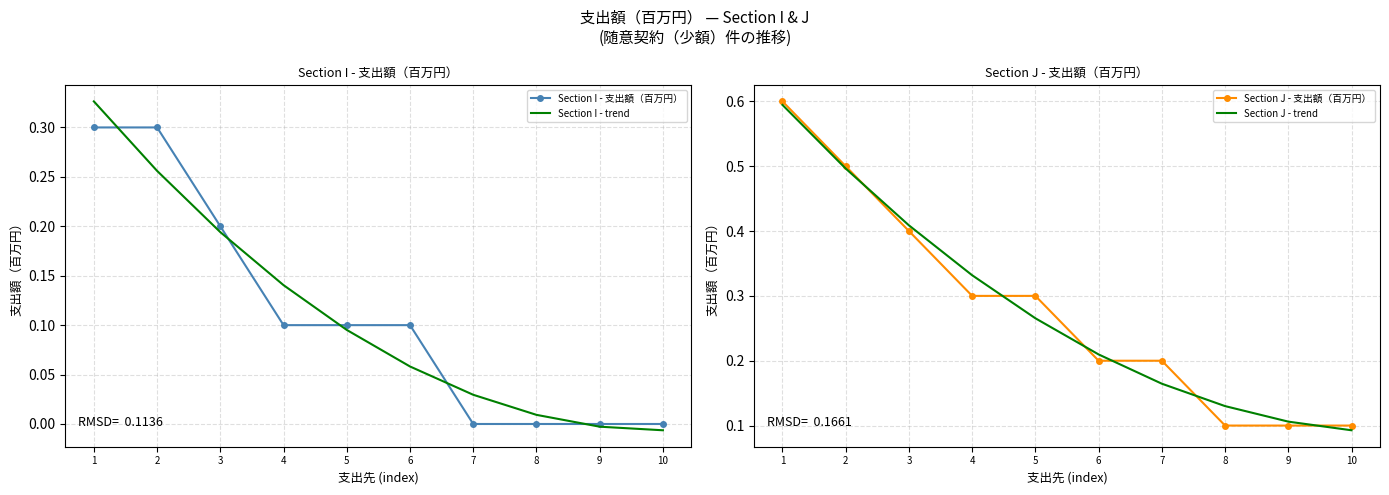

True or false: Section I - 支出額（百万円） and Section J - trend intersect in this chart.

False